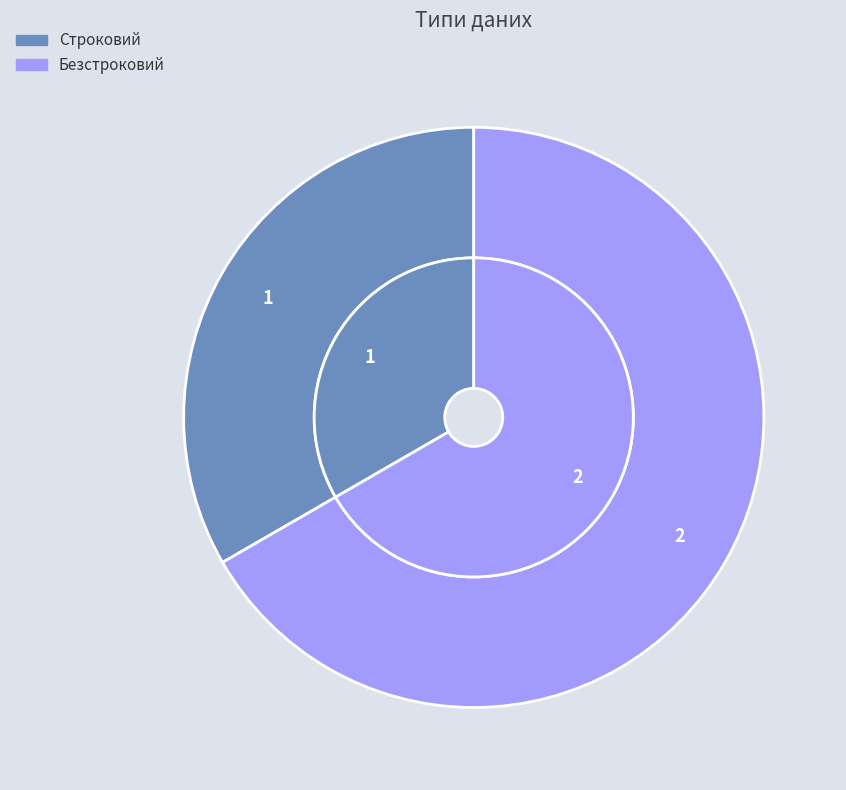

What percentage is NOT represented by Безстроковий?

33.3%